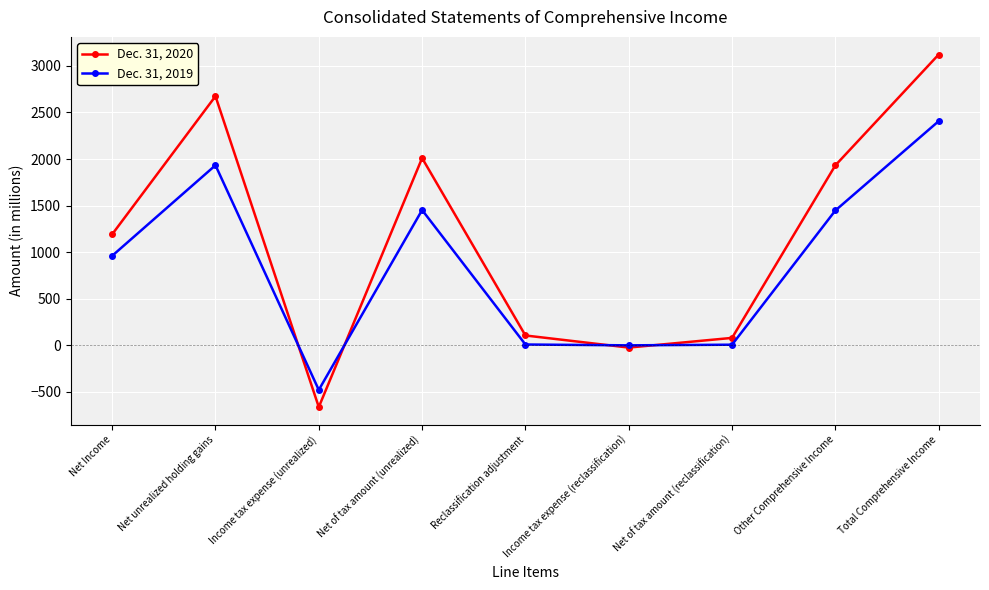

Where is the first local maximum for Dec. 31, 2020?

Net unrealized holding gains